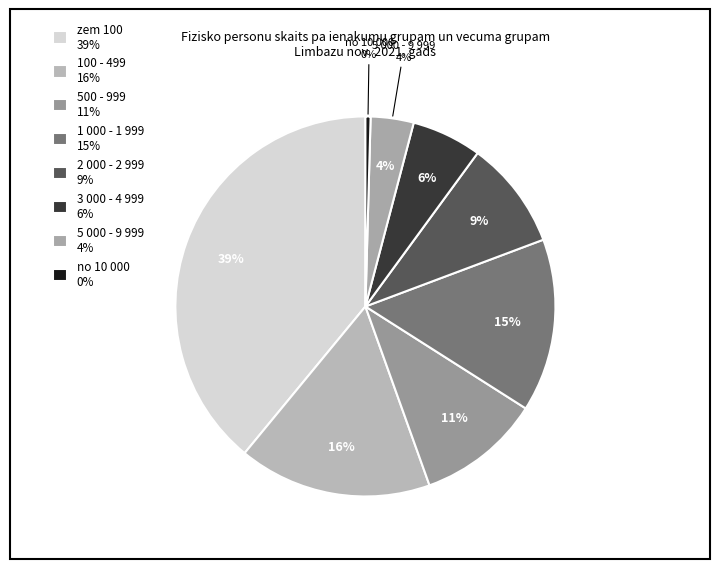

Does 2 500.00 - 2 999.99 represent more than half of the total?

No